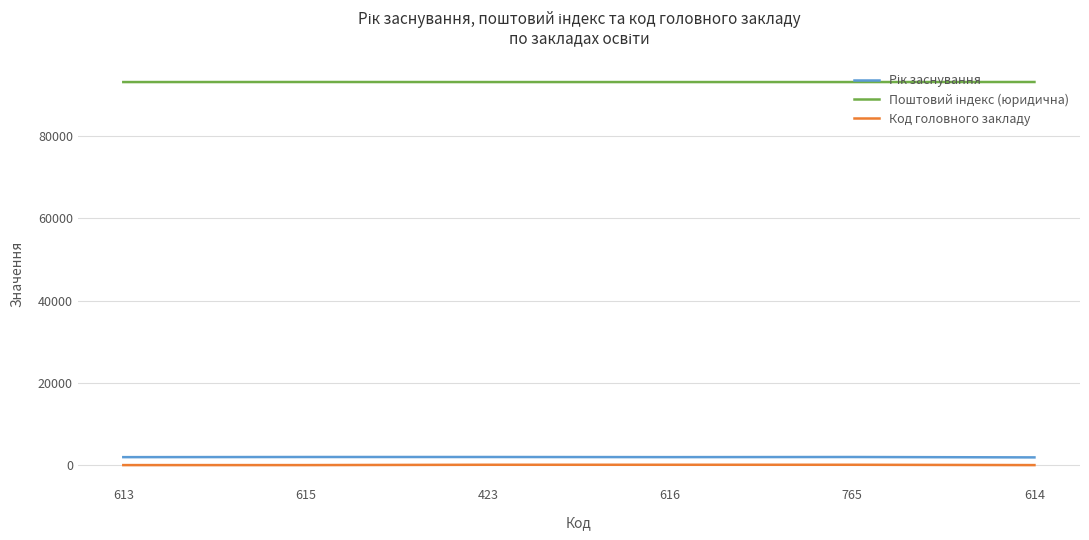

What value does the Поштовий індекс (юридична) series have at 615, to the nearest 10?

93120